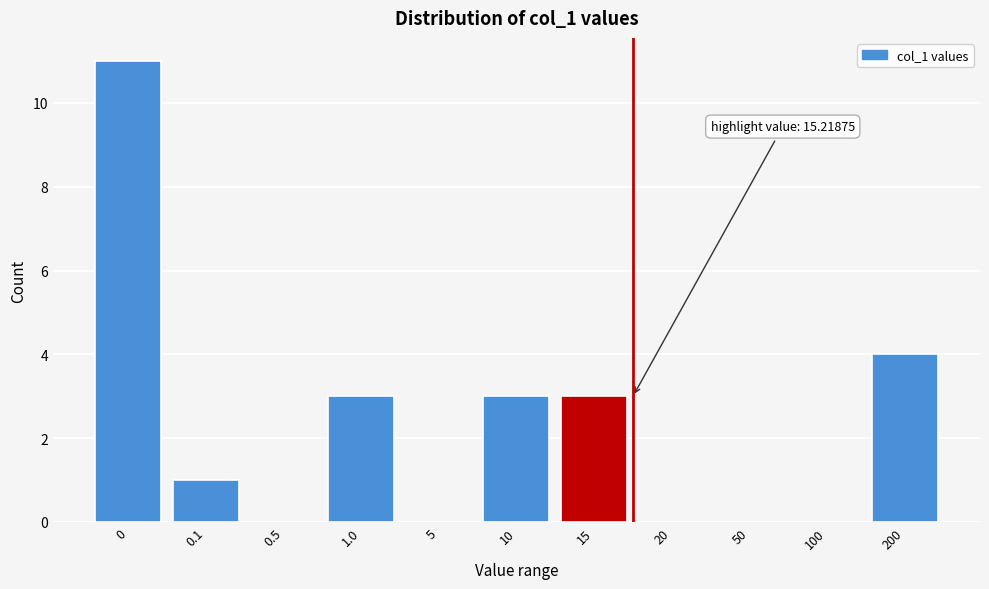

Reading left to right, list all the values displayed in this chart.

0=11	0.1=1	0.5=0	1.0=3	5=0	10=3	15=3	20=0	50=0	100=0	200=4